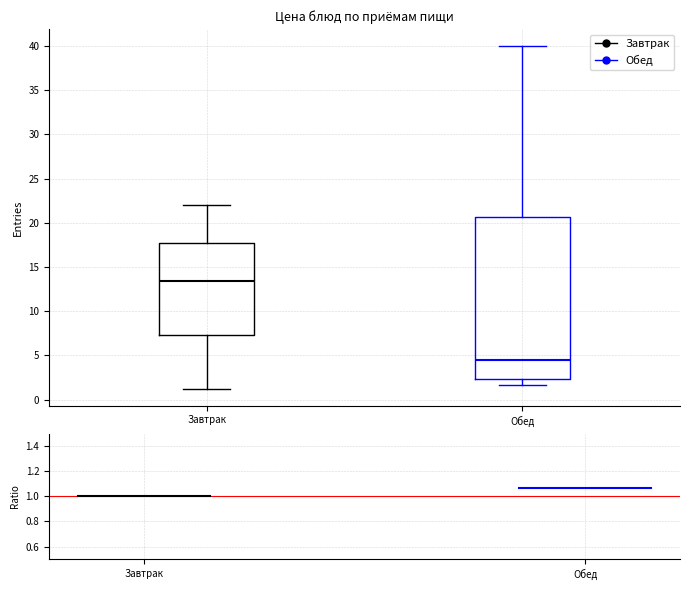

Reading left to right, read every box against the y-axis: the position of its median line, the range the box covers, and the ends of its whiskers. The values are not printed on the chart, so give them approximately, as read against the axis.

Завтрак: median 13.5, box 7.5 to 17.5, whiskers 1.5 to 22.0
Обед: median 4.5, box 2.5 to 20.5, whiskers 1.5 to 40.0